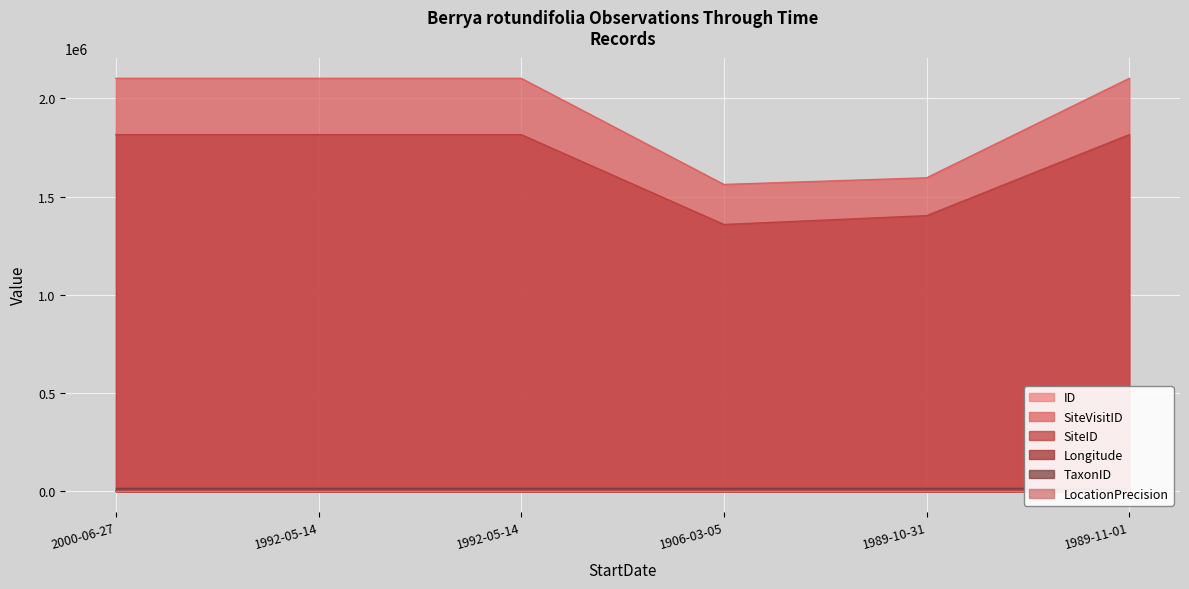

Is the value of Longitude at 1992-05-14 greater than the value of SiteVisitID at 2000-06-27?

No